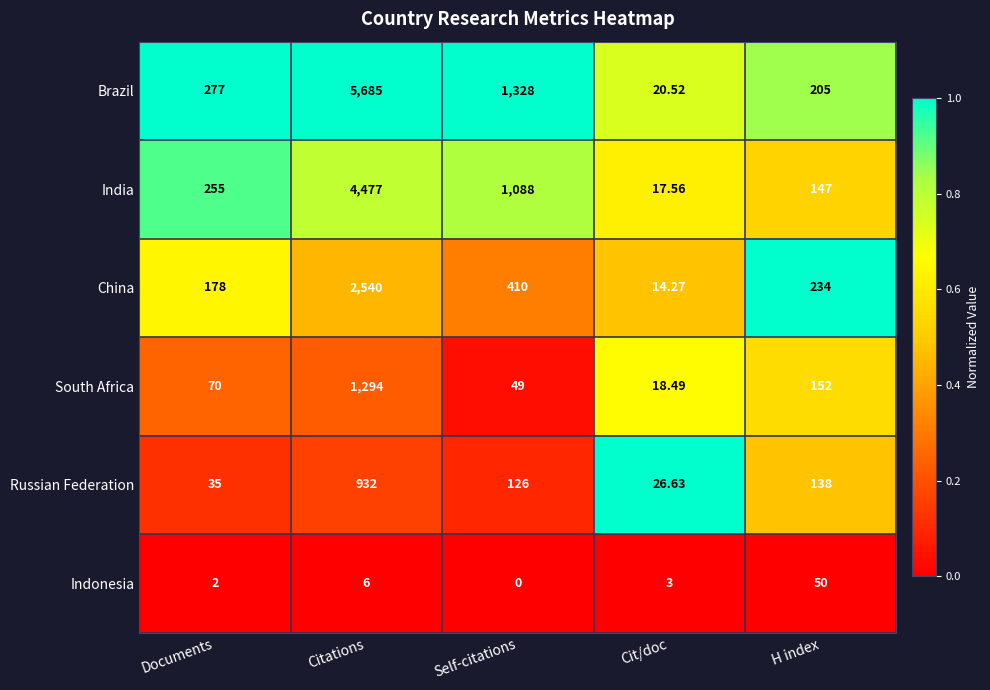

Is the value of Russian Federation at Documents greater than the value of India at H index?

No